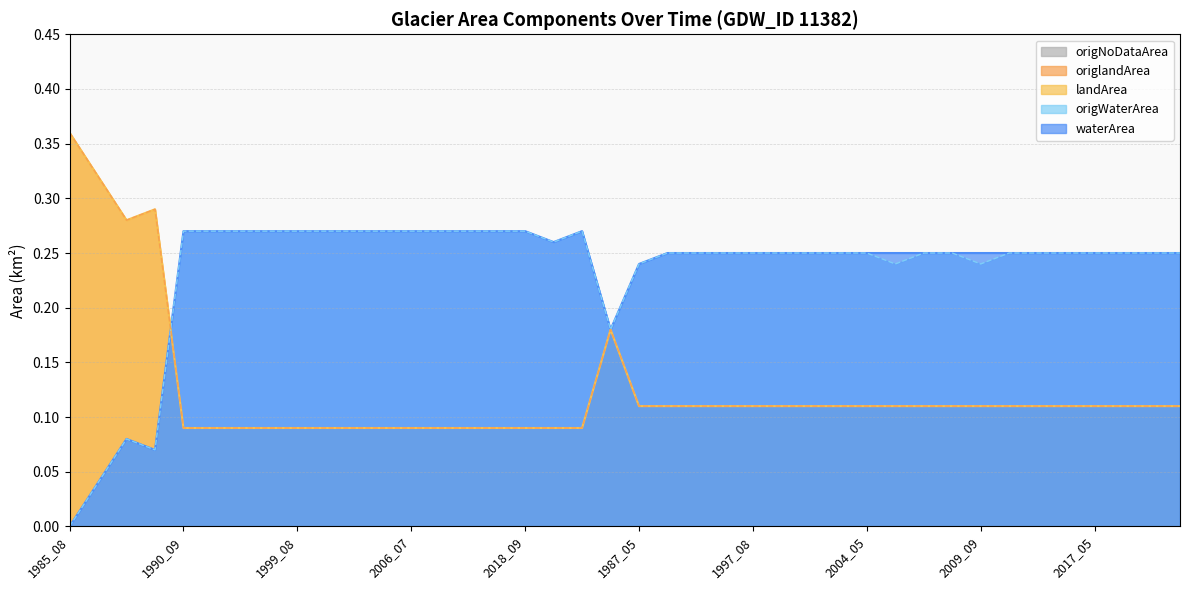

The origlandArea series shows 0.1 at 2021_08. True or false?

False